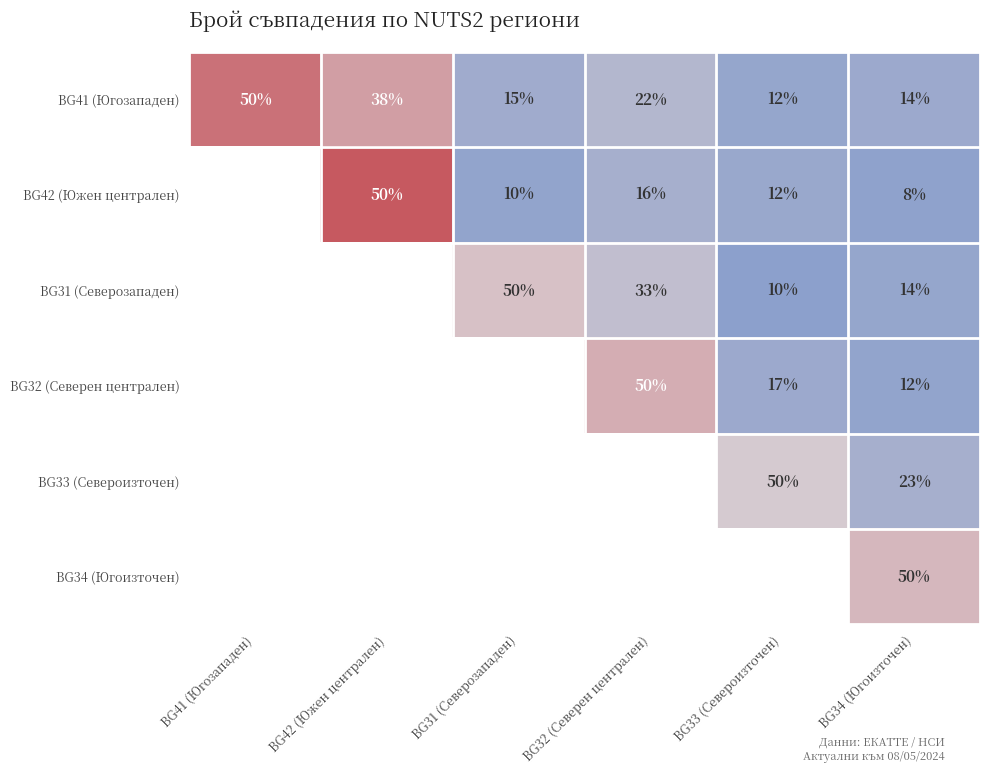

Is the value of BG41 (Югозападен) at BG33 (Североизточен) greater than the value of BG42 (Южен централен) at BG34 (Югоизточен)?

Yes